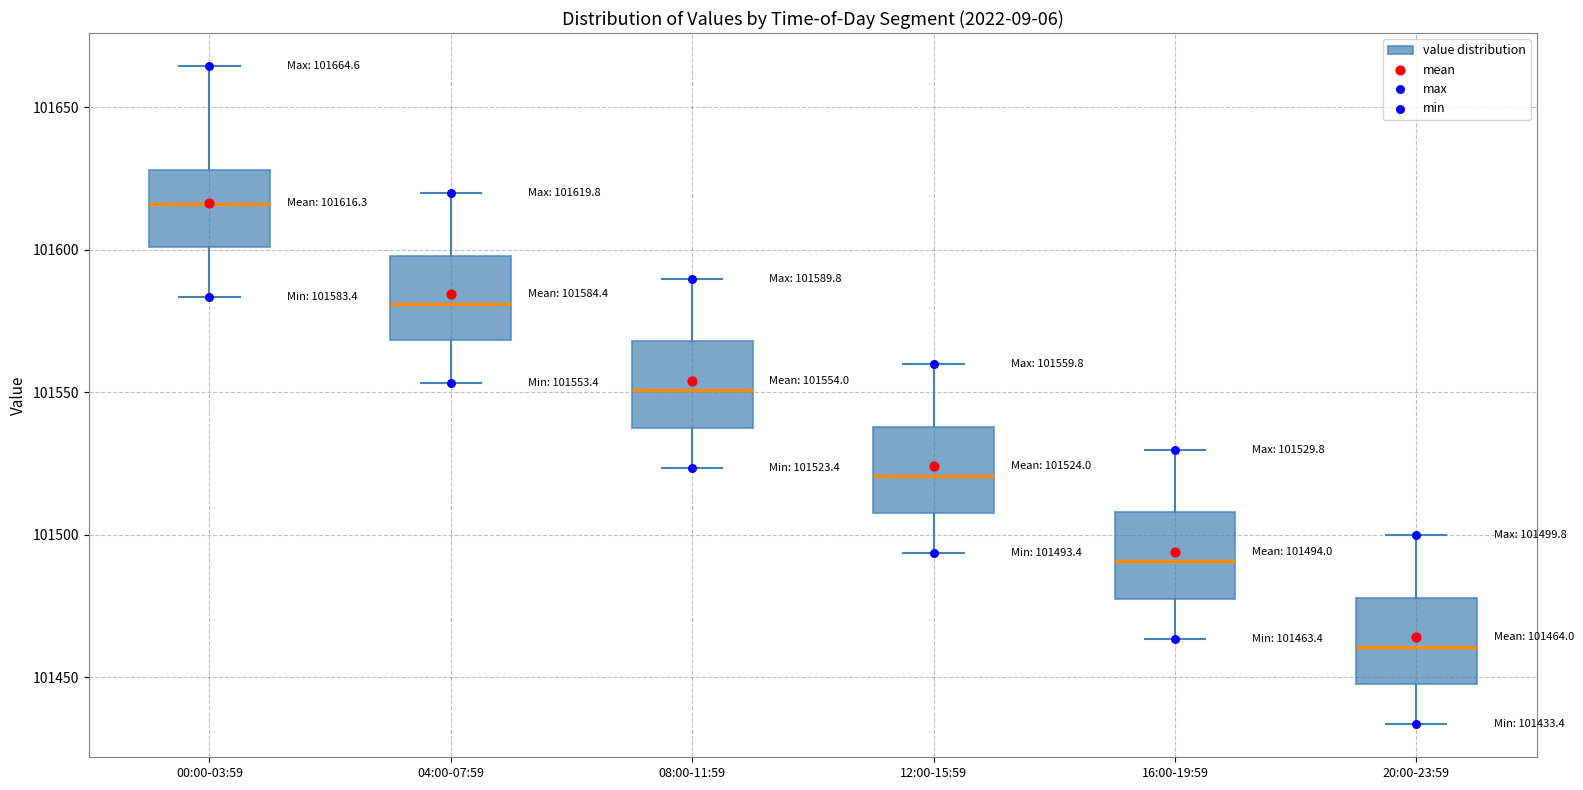

Which box's median line is the lowest?

20:00-23:59